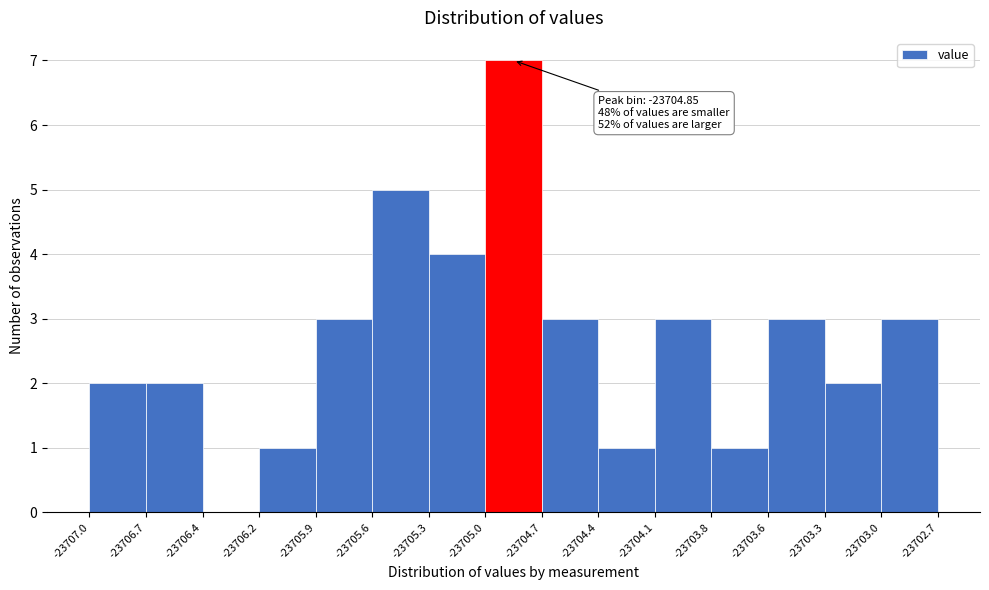

Over which range of the x-axis is the bar tallest?

-23705.0 to -23704.7